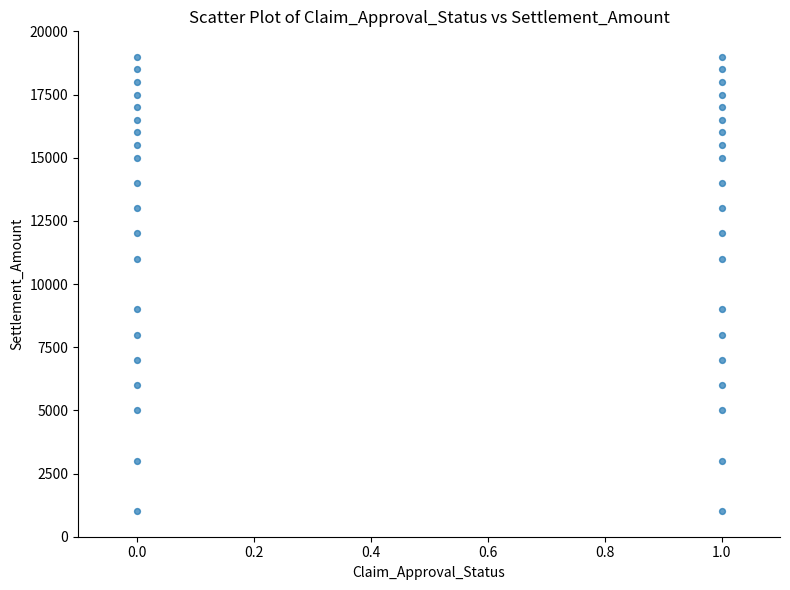

What is the range of Y values (max minus min)?

18000